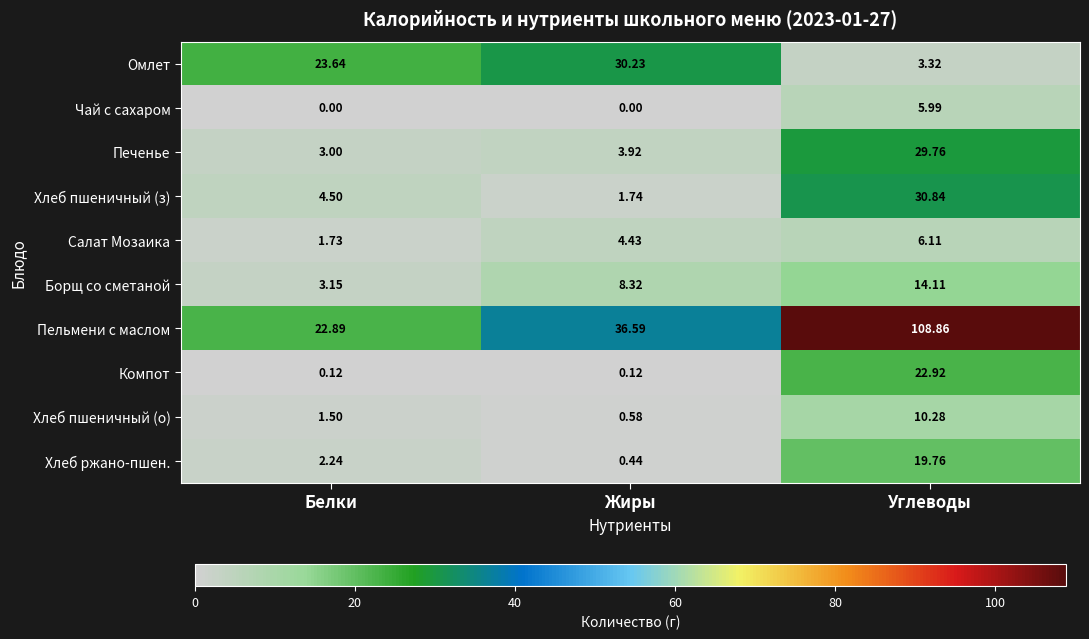

What is the difference between the highest and lowest values at Жиры?

36.6